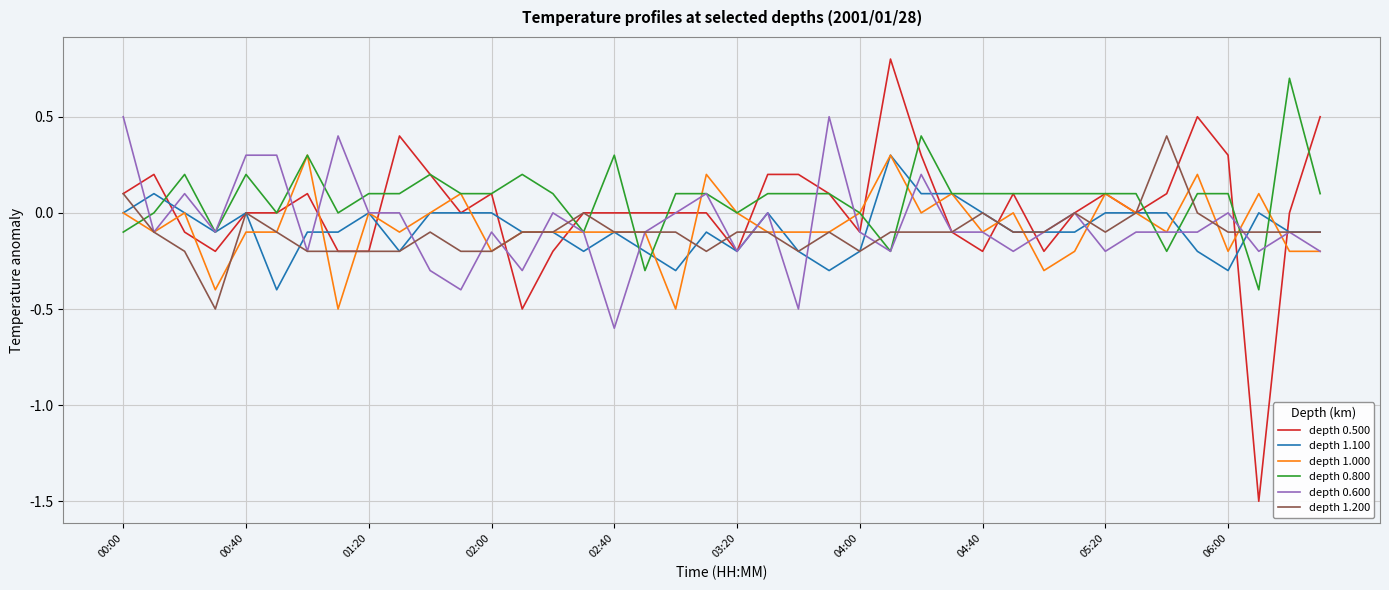

What is the minimum value shown in the chart?

-1.5